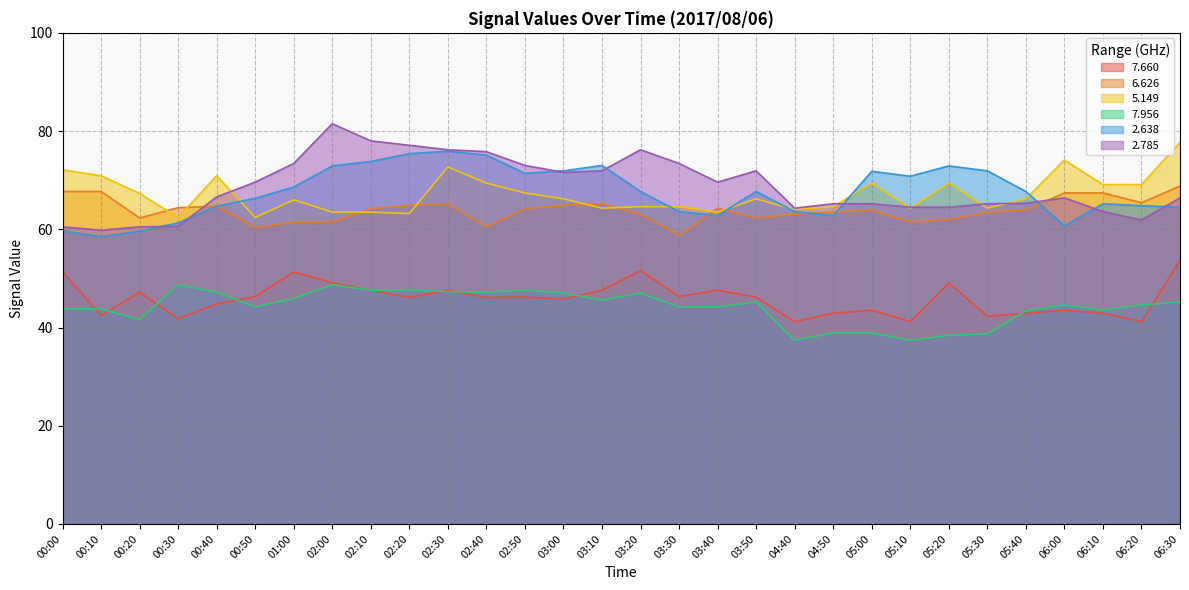

How many lines are shown in the chart?

6